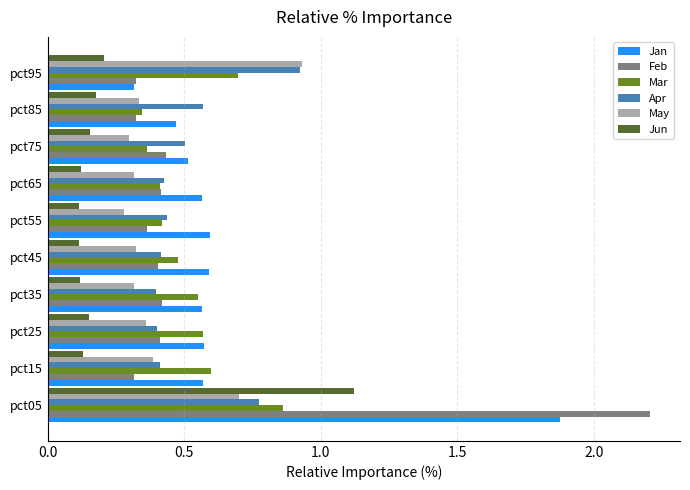

At which label does Apr reach its peak?

pct95